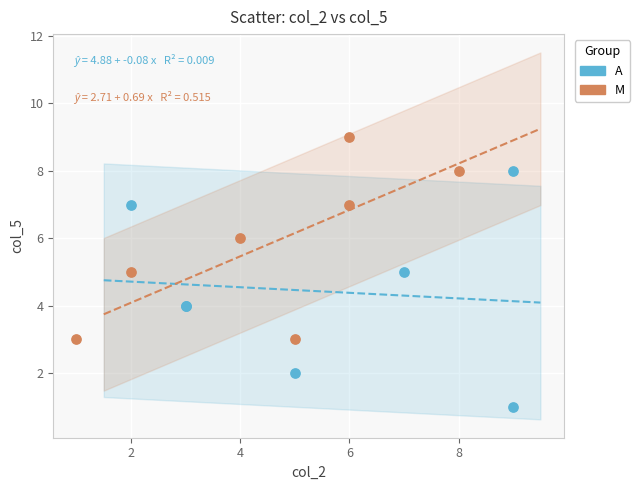

Which series reaches the minimum Y coordinate?

A